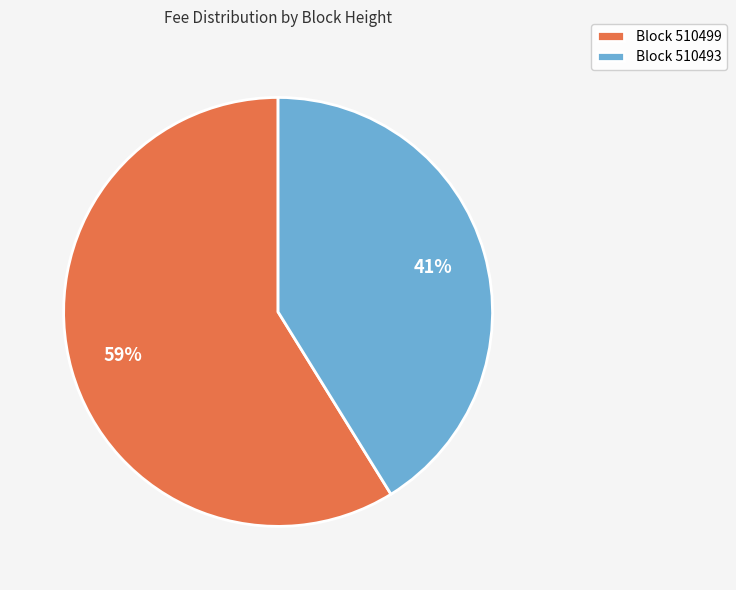

True or false: Block 510493 accounts for 41% of the total.

True